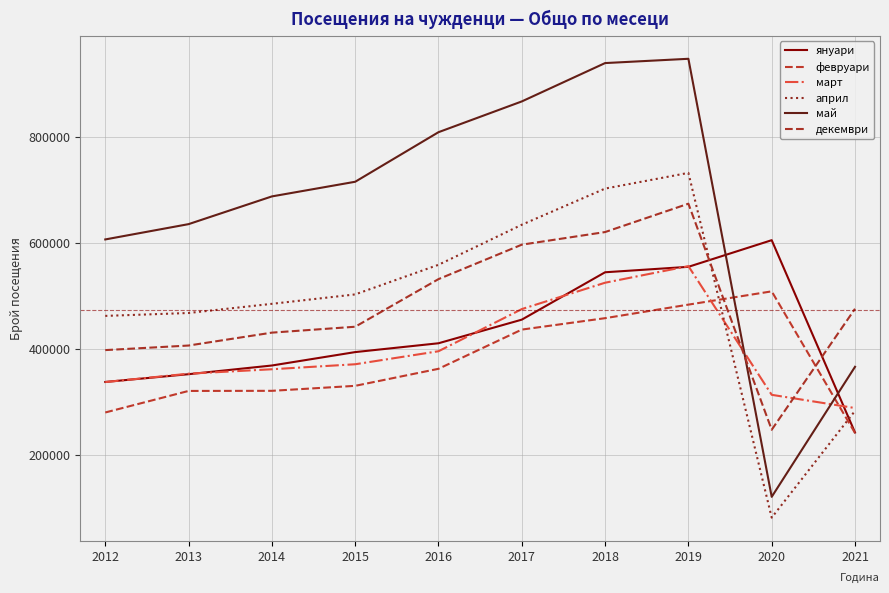

How many interior local peaks does the февруари series have?

1